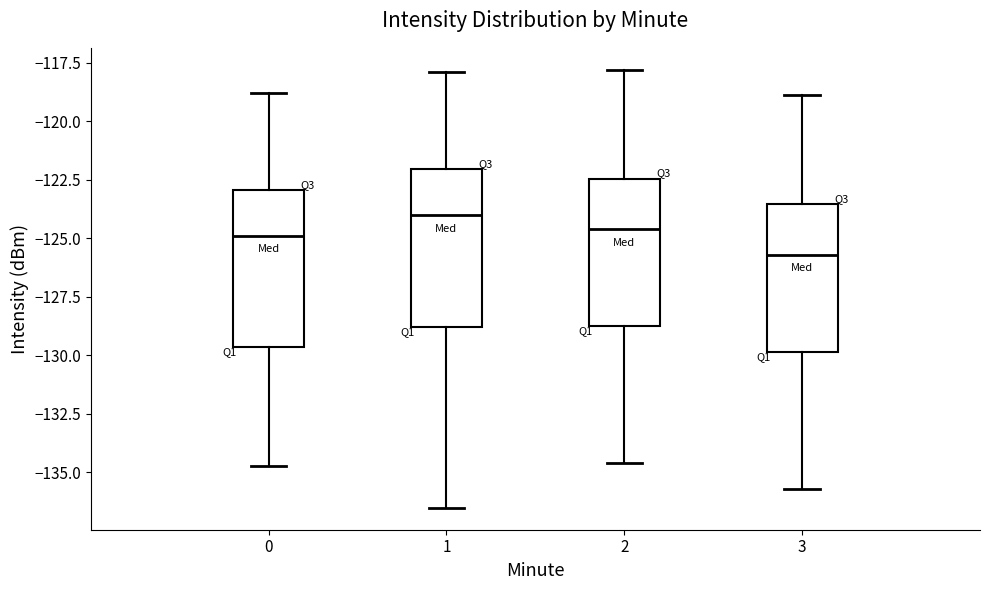

Which box has the lowest median line?

3